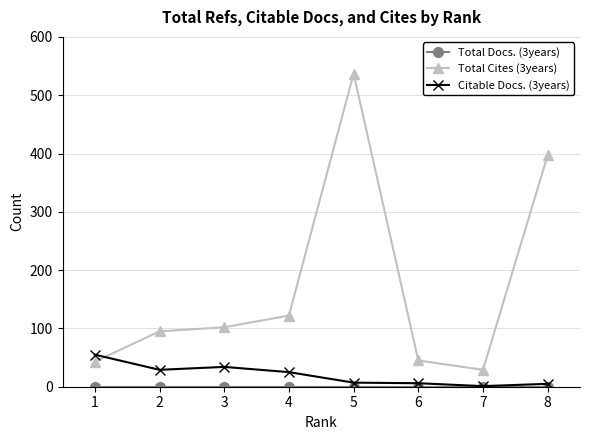

How many distinct data groups are displayed?

3